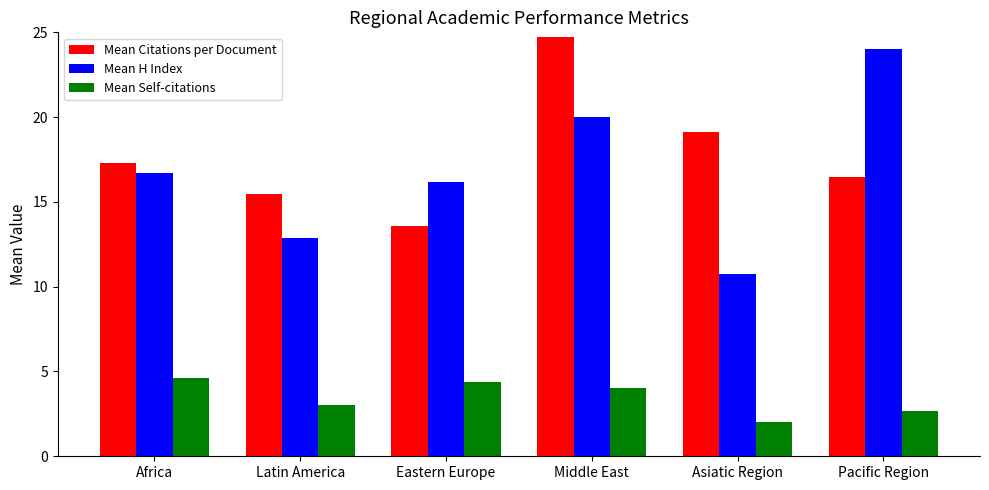

List the series in order of their peak value, lowest first.

Mean Self-citations, Mean H Index, Mean Citations per Document